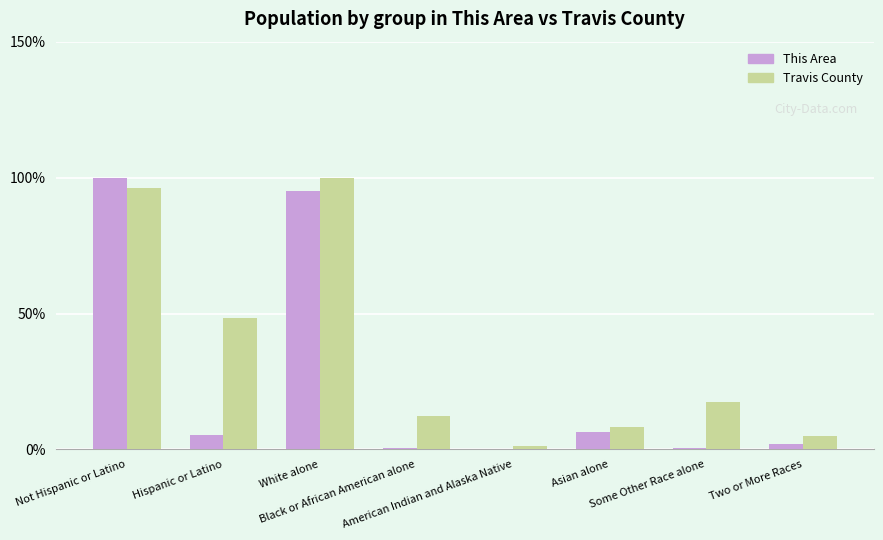

Which series has the largest total across all categories?

Travis County